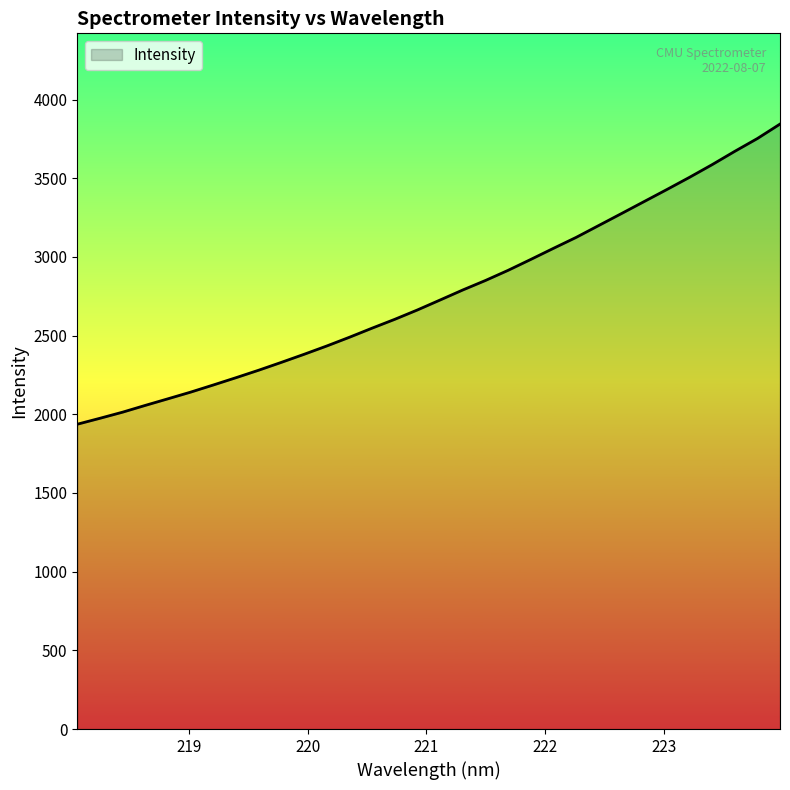

What is the maximum value shown in the chart?

3843.9